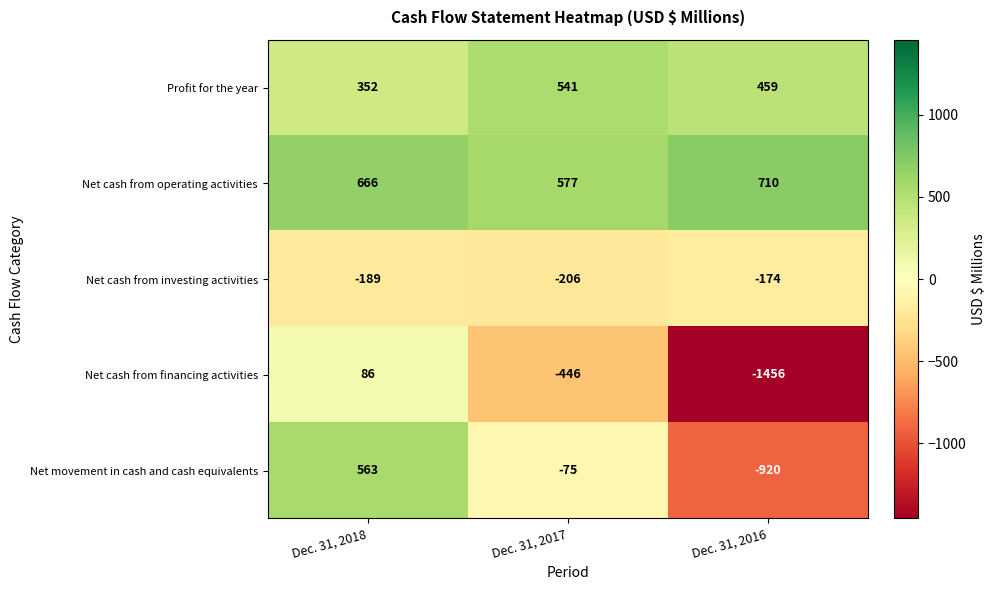

What is the difference between the Profit for the year values at Dec. 31, 2016 and Dec. 31, 2017?

82